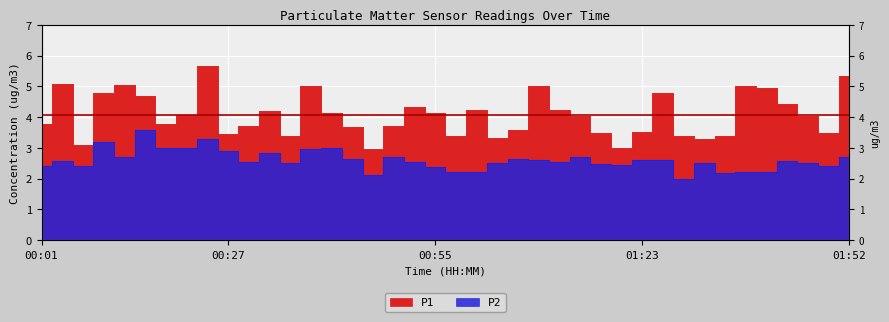

At which category is the sum across all series the highest?

00:24